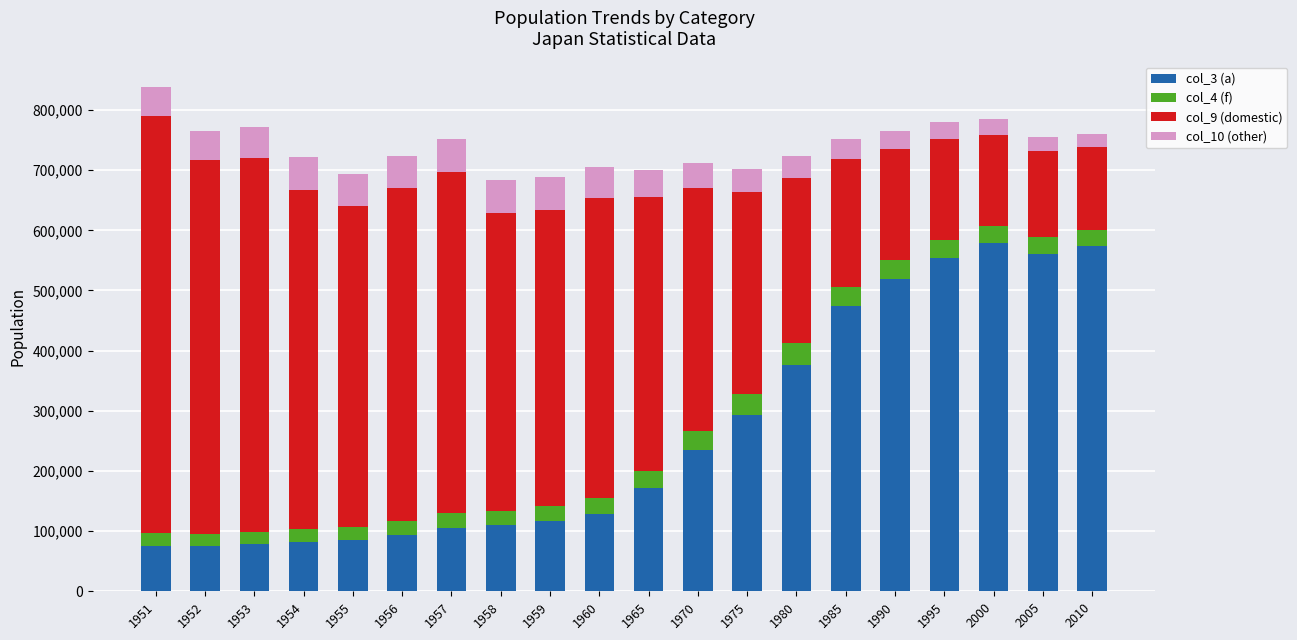

What is the total value across all series at 1995?

779949